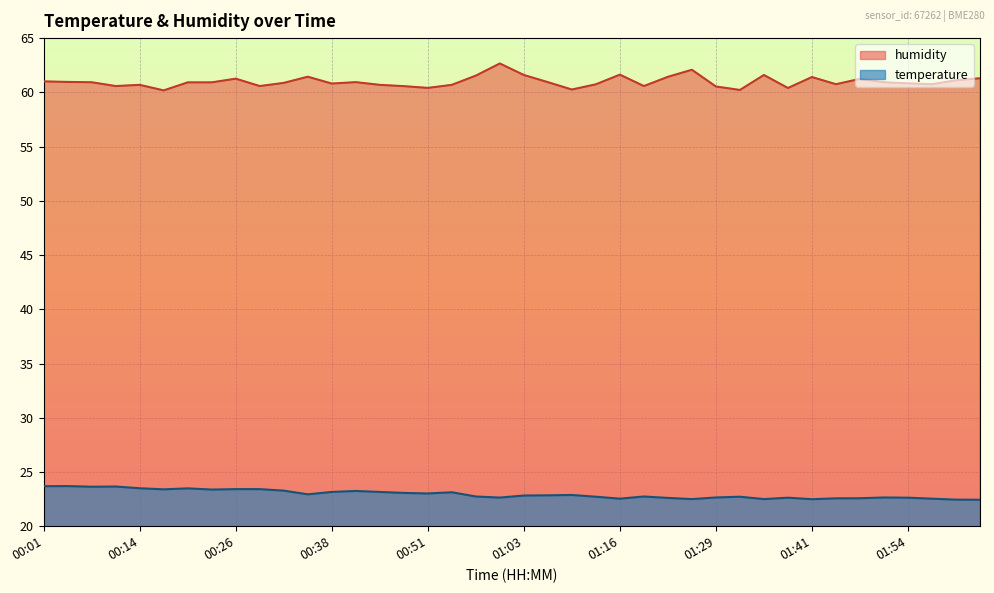

At which category is the sum across all series the highest?

01:00